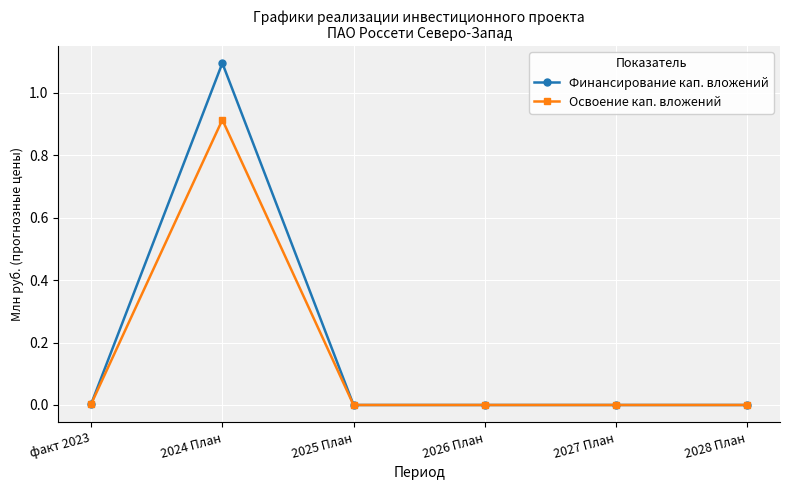

Is this an area chart (filled region under the line)?

No